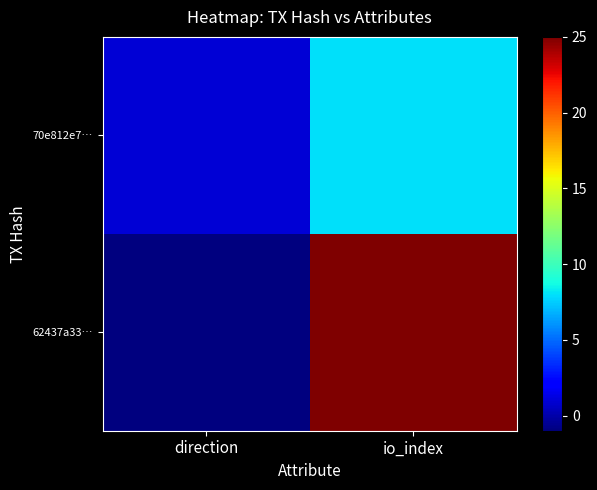

What is the minimum value shown in the chart?

-1